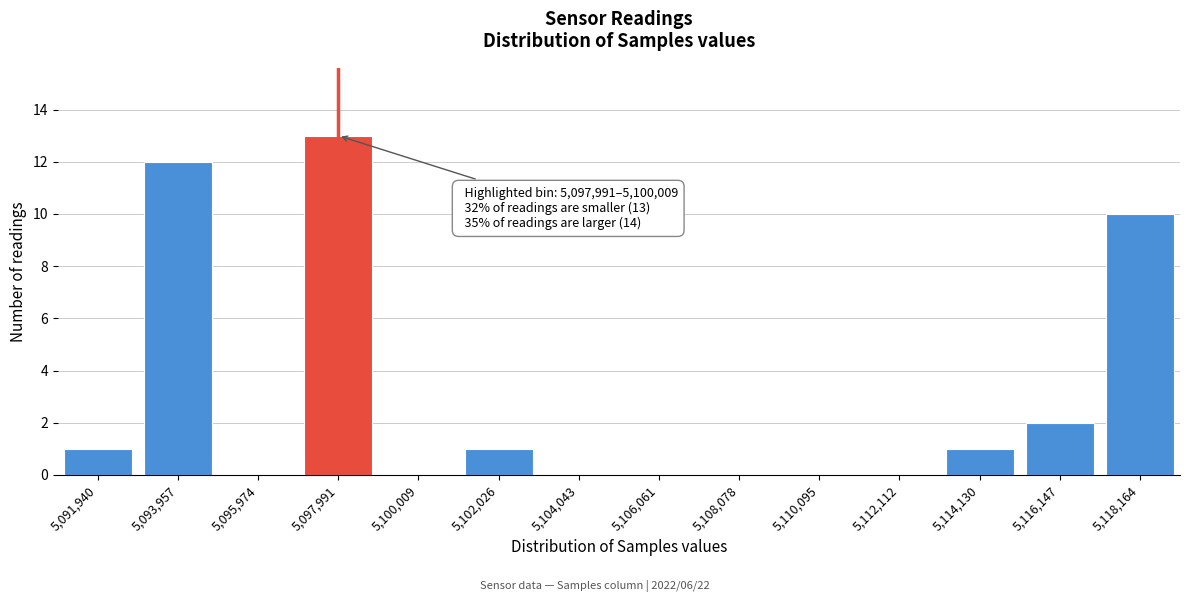

Reading left to right, what are all the values shown in this chart?

5,091,940=1	5,093,957=12	5,095,974=0	5,097,991=13	5,100,009=0	5,102,026=1	5,104,043=0	5,106,061=0	5,108,078=0	5,110,095=0	5,112,112=0	5,114,130=1	5,116,147=2	5,118,164=10